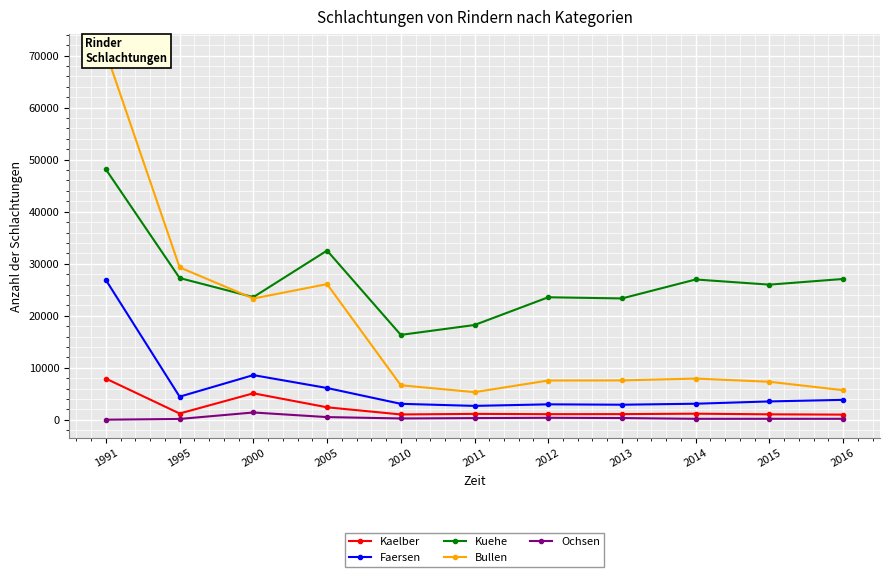

Where is Bullen nearest to the value 37986?

1995